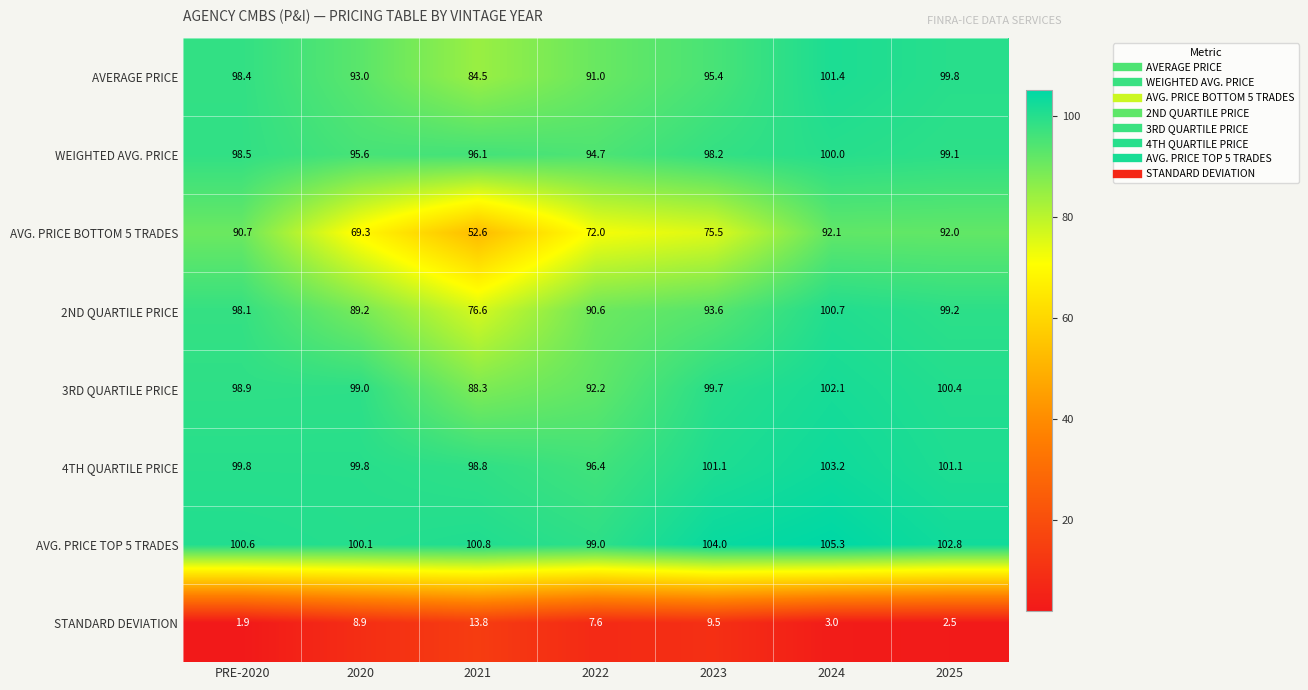

What is the sum of all AVG. PRICE TOP 5 TRADES values?

712.6